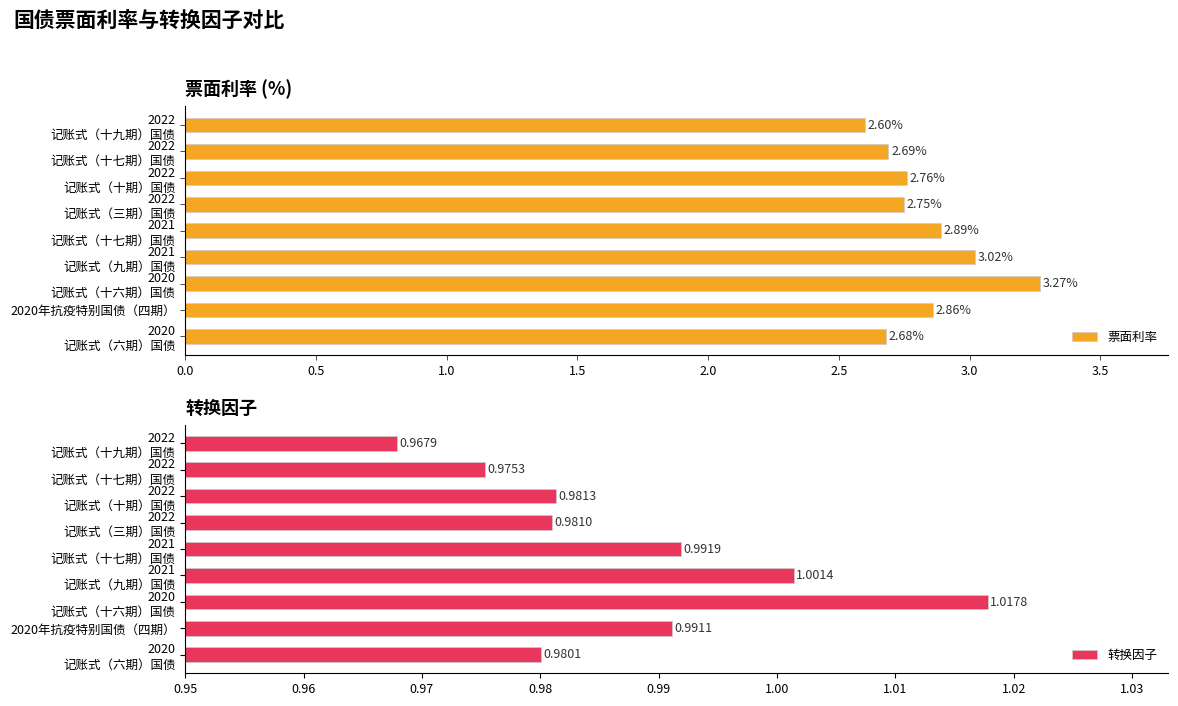

What is the difference between the second highest and minimum values in the 票面利率 series?

0.4